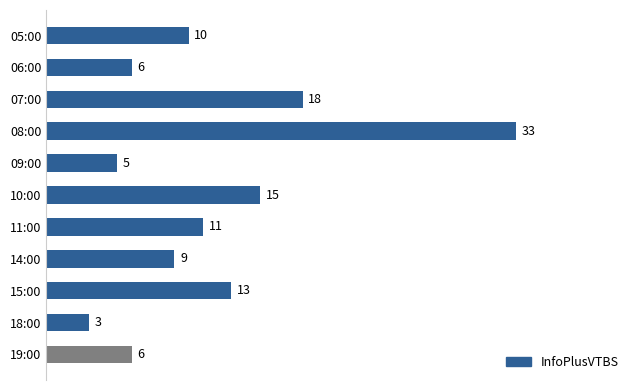

Which label corresponds to the smallest value in the chart?

18:00